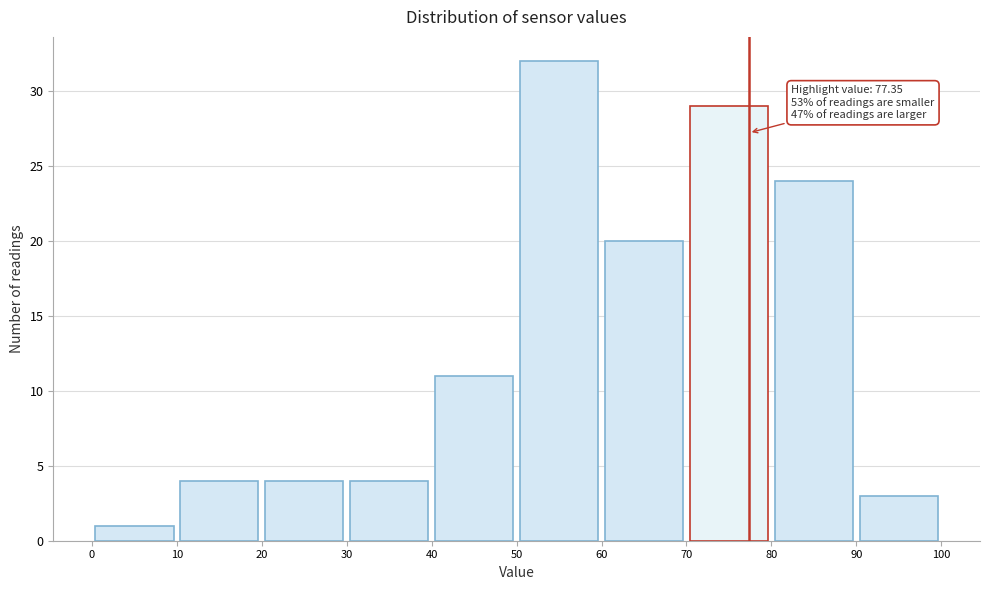

Over which range of the x-axis is the bar tallest?

50 to 60